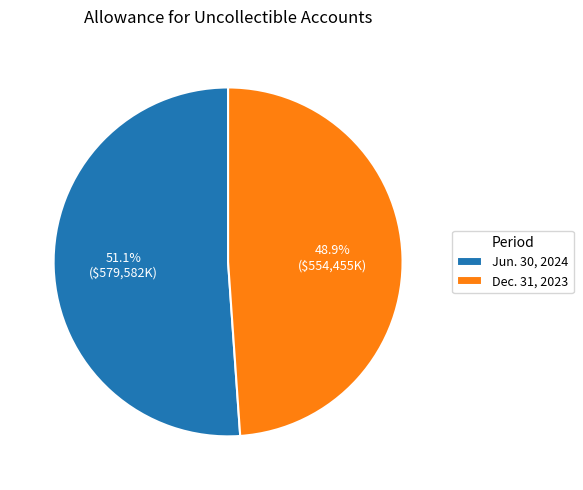

To the nearest percent, what is the difference between the Jun. 30, 2024 and Dec. 31, 2023 slice percentages?

2%